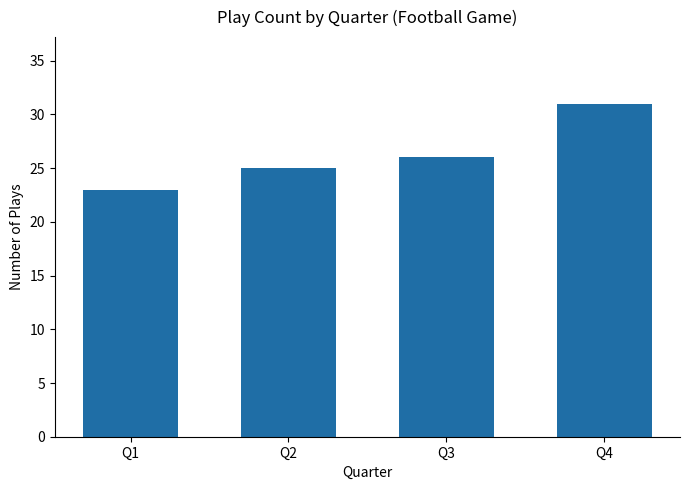

Approximately how many times larger is the value at Q2 compared to Q1?

1.1